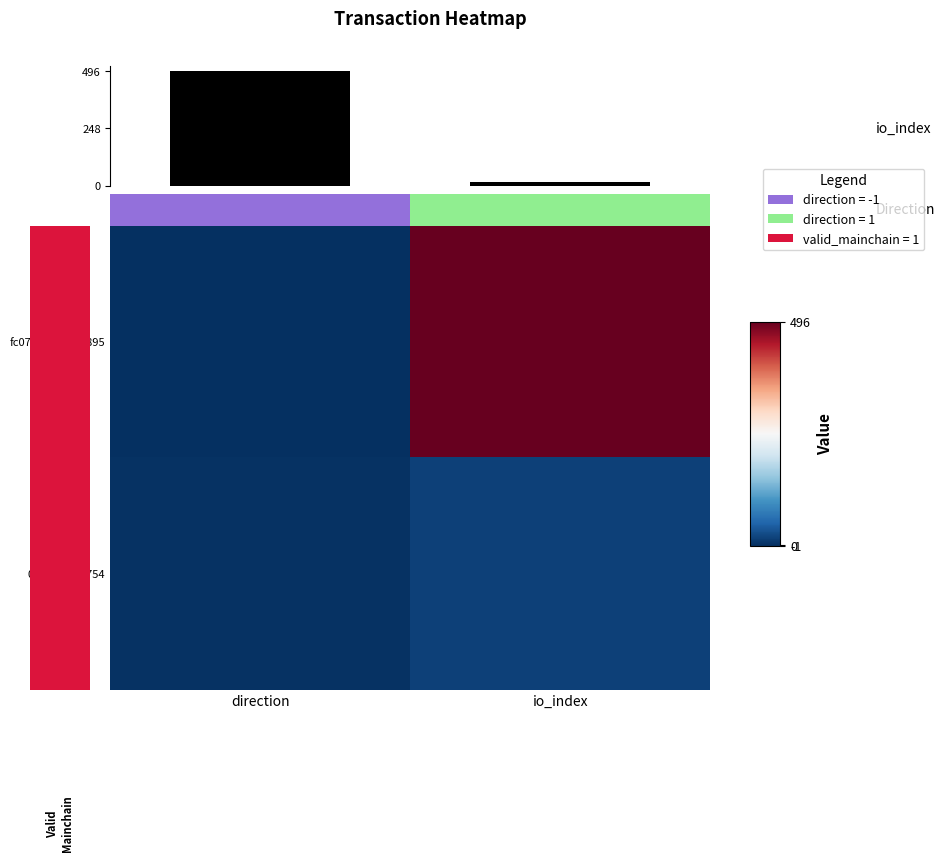

What is the sum of the fc07f12f...dde7895 values at io_index and direction?

495